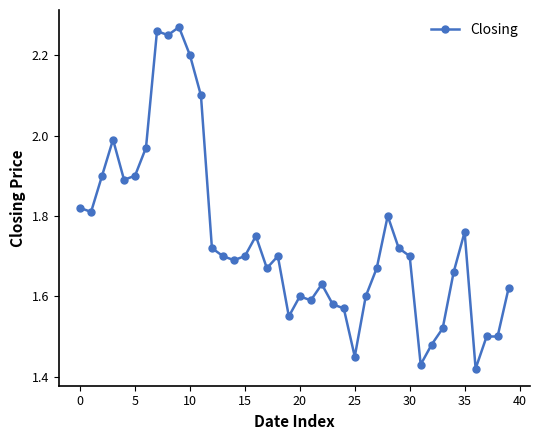

What is the difference between the maximum and second lowest values?

0.8